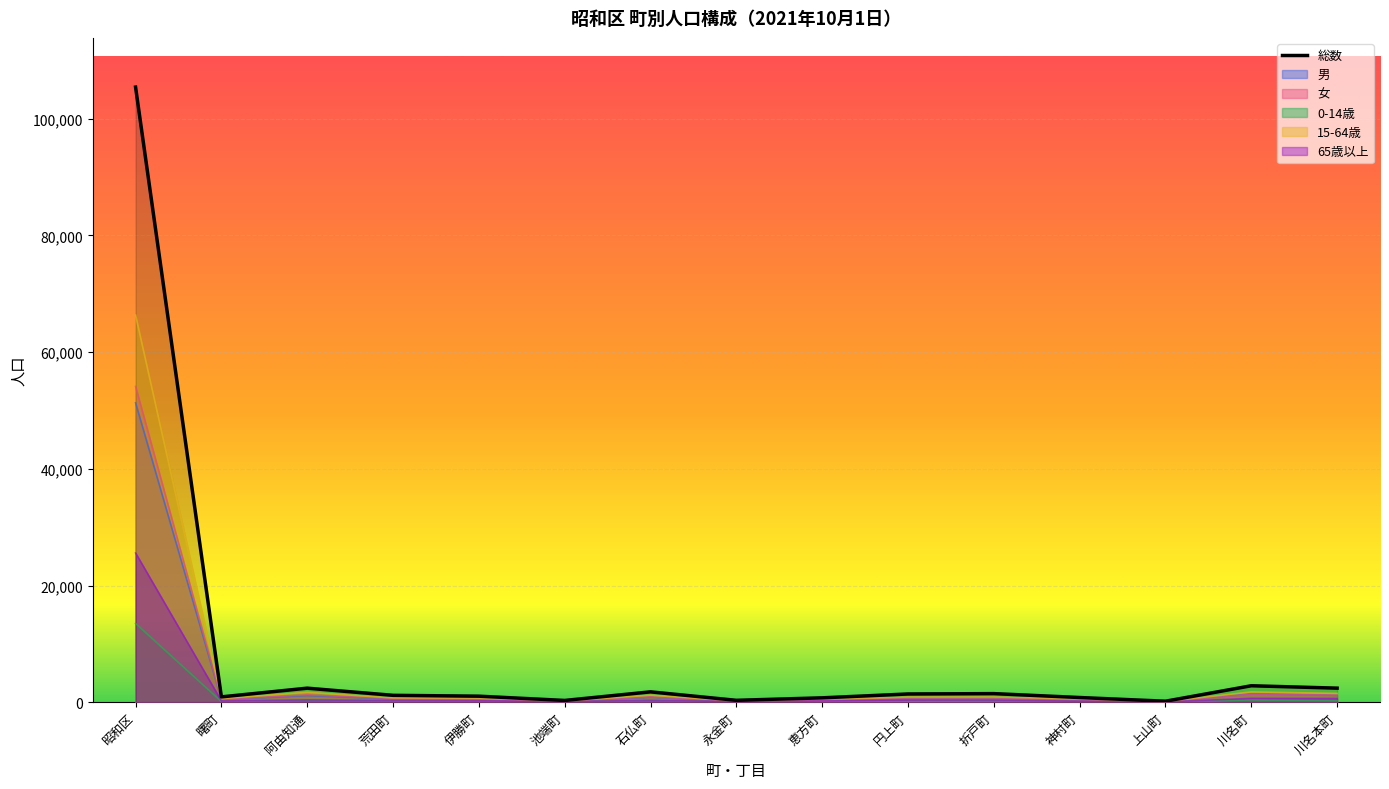

Where is the first local maximum?

阿由知通